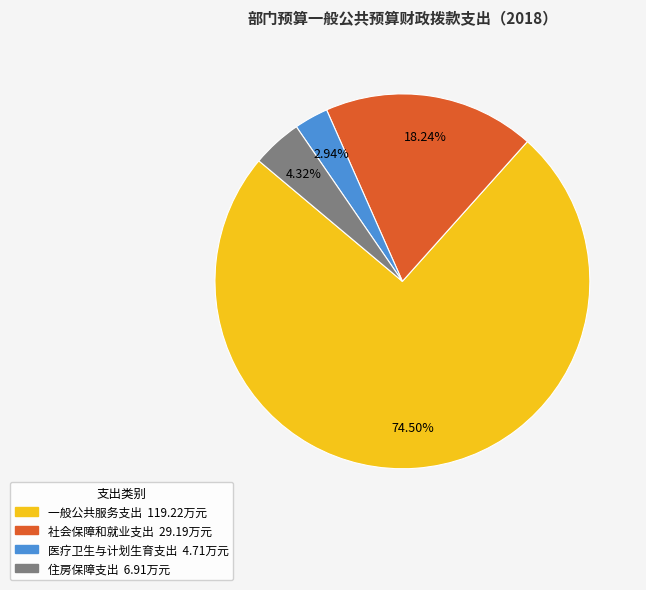

To the nearest percent, what percentage of the pie is 住房保障支出?

4%